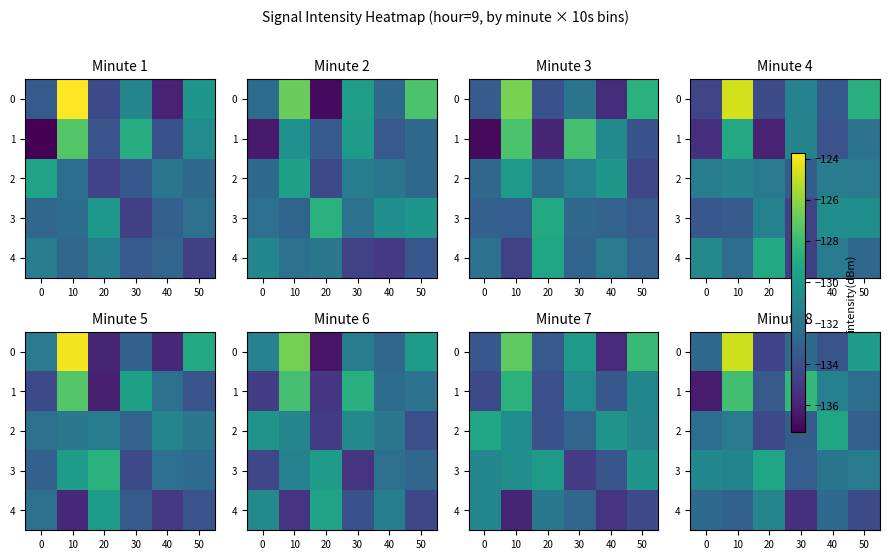

What is the lowest value of the 1 series?

-136.2